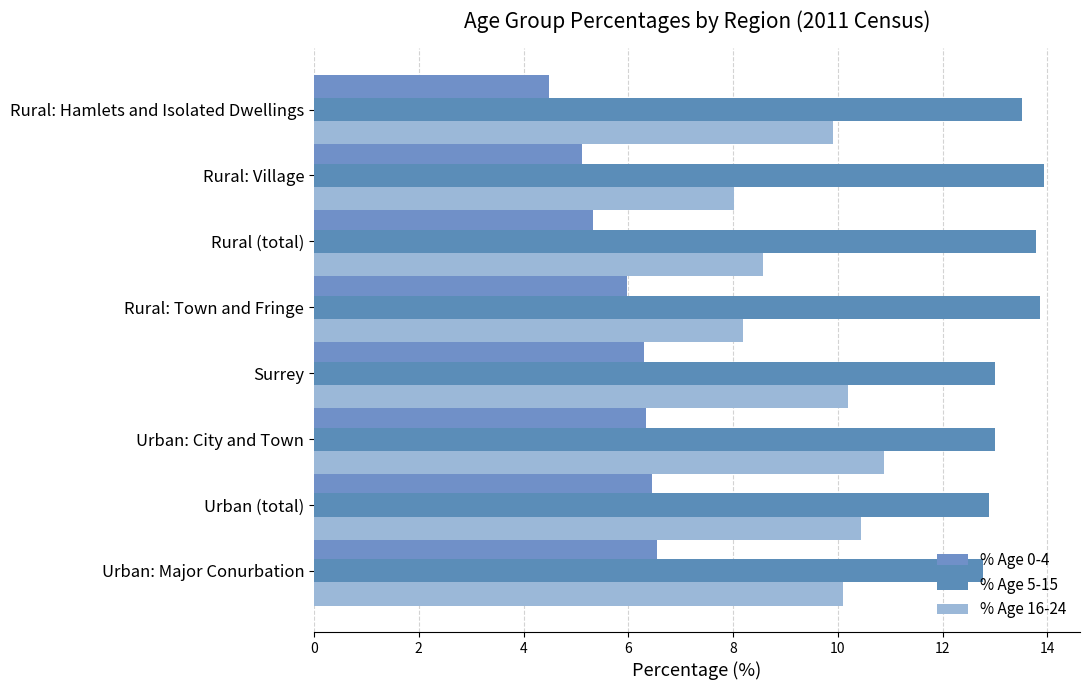

Count the number of categories in the chart.

8